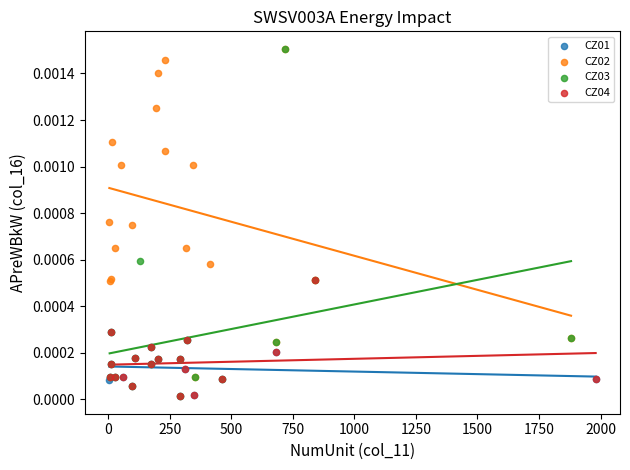

What are all the series names shown in the legend?

CZ01, CZ02, CZ03, CZ04